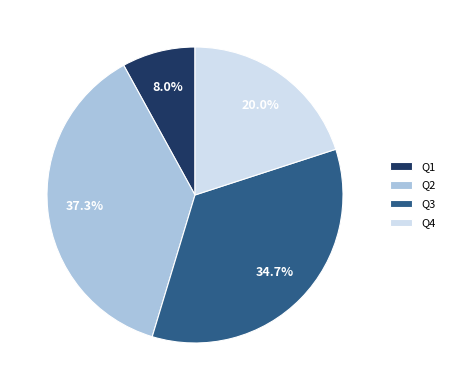

Combined, what portion of the pie is Q1 and Q3?

42.7%